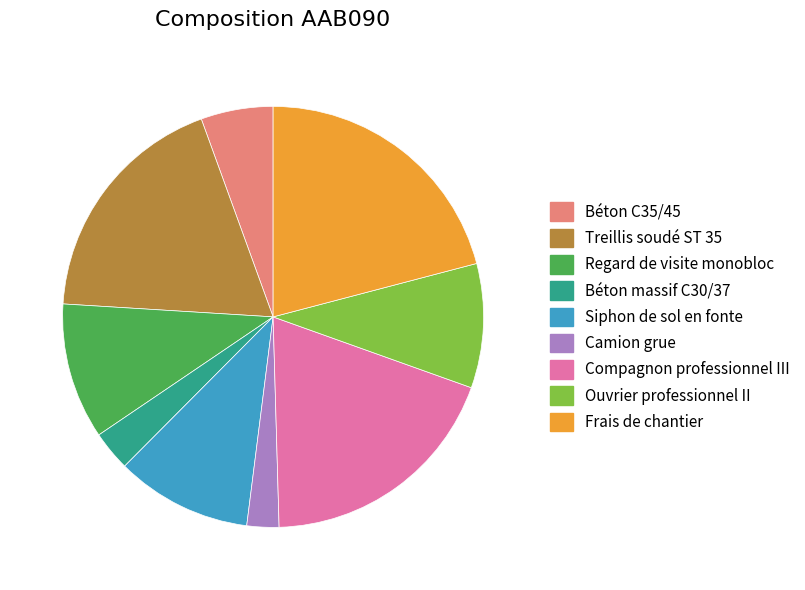

Which category has the biggest portion of the pie?

Frais de chantier